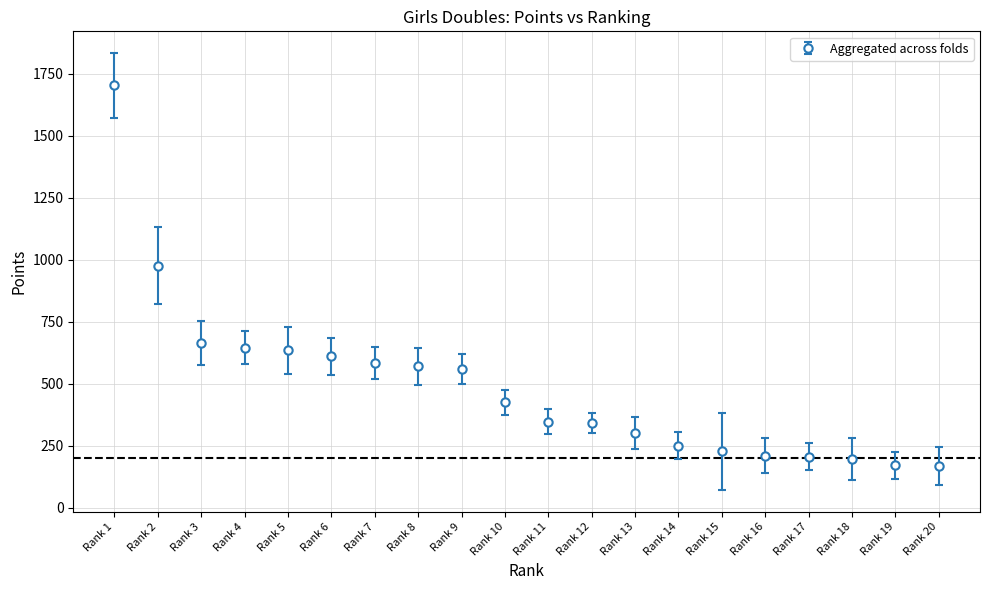

What is the value of the 4th point from the left?

645